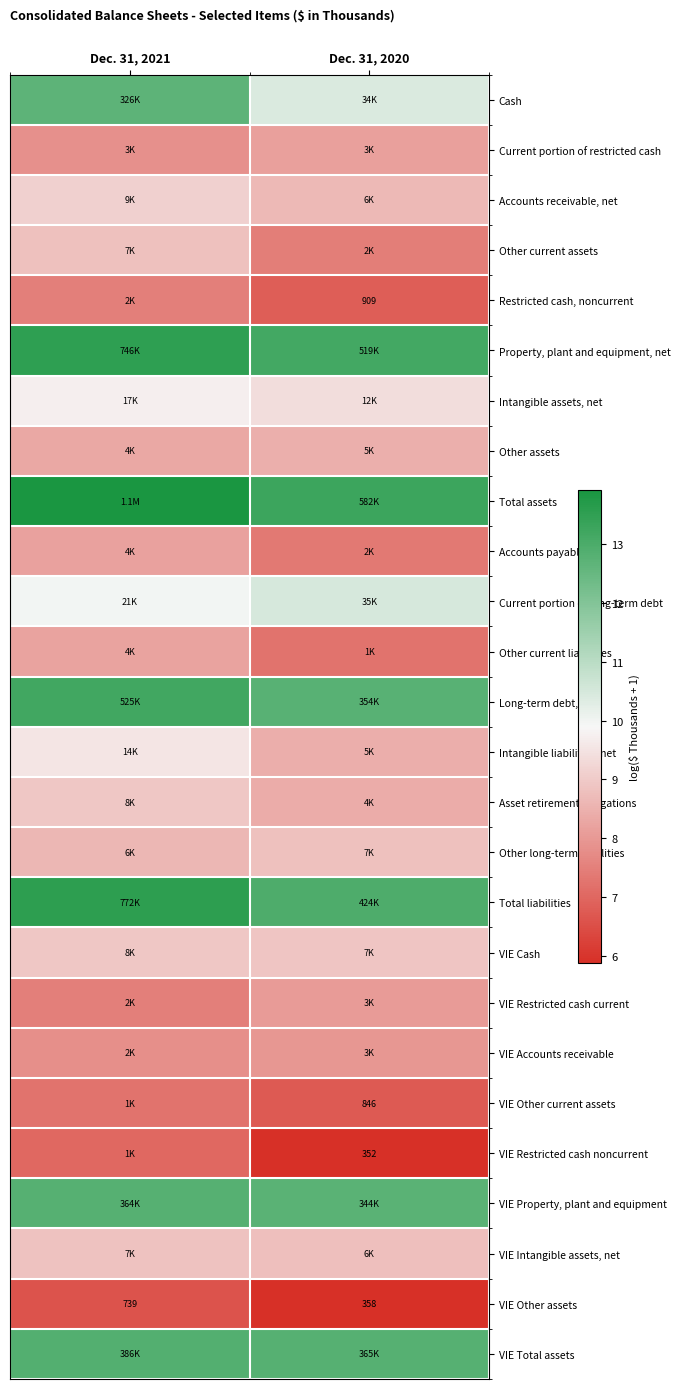

The value of Cash at Dec. 31, 2021 is 20.6. True or false?

False